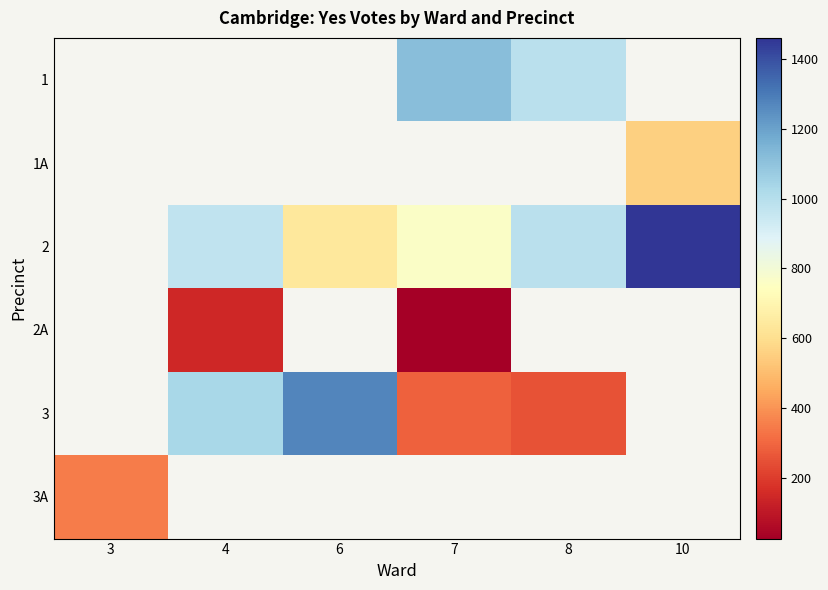

What is the greatest value displayed?

1460.0